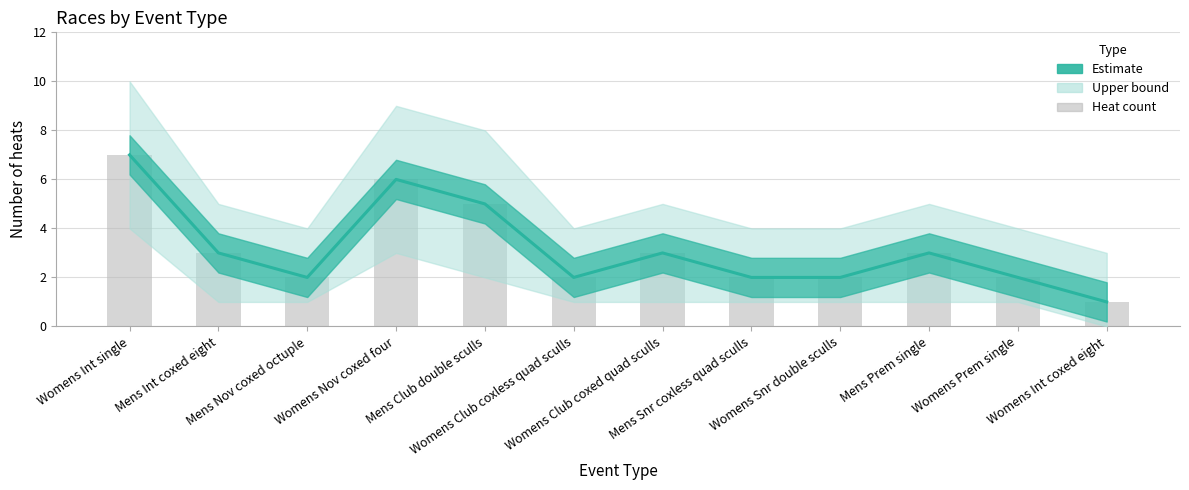

What is the difference between the second highest and second lowest values?

4